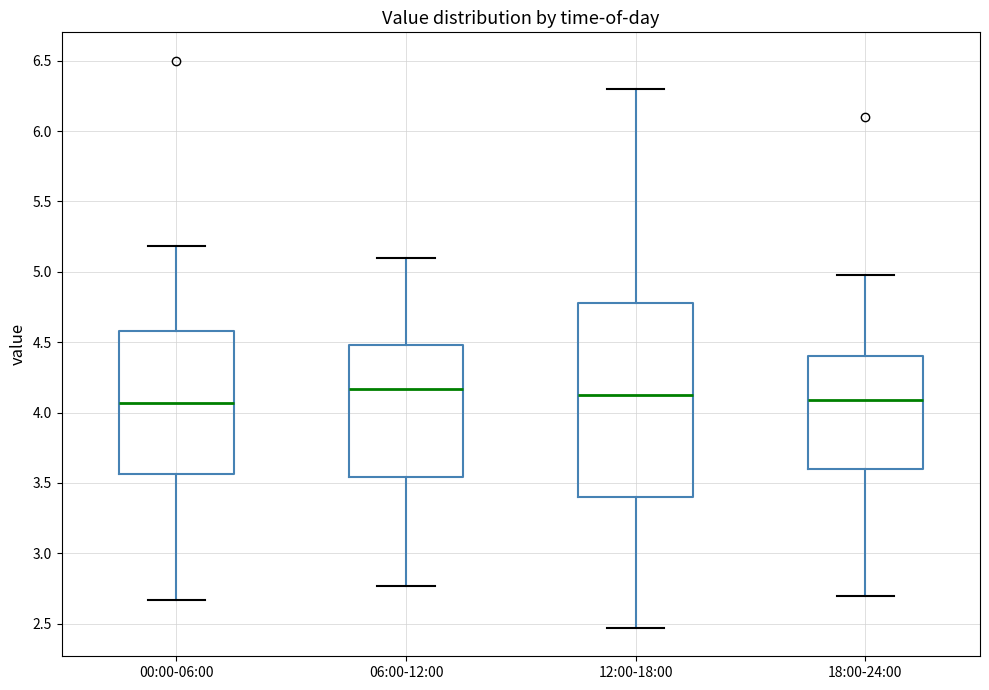

Where does the median line of the box for 00:00-06:00 sit on the y-axis? The values are not printed on the chart, so give them approximately, as read against the axis.

4.05